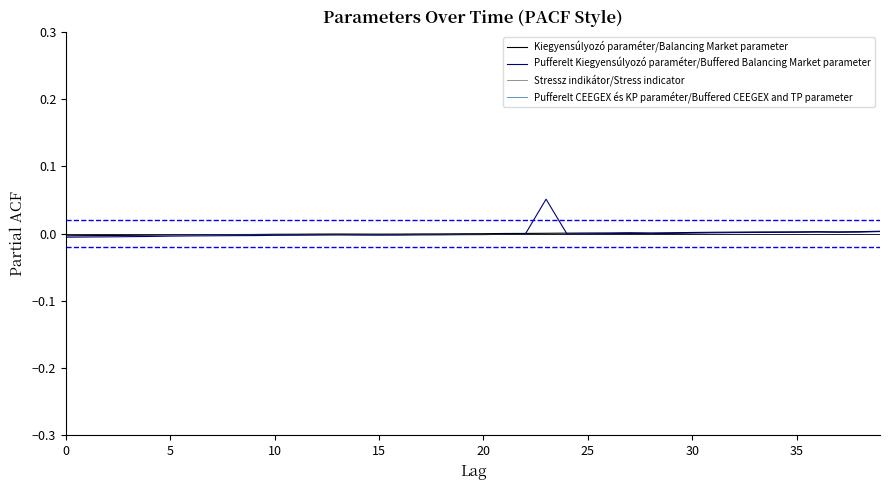

At how many categories does at least one series exceed 0?

19